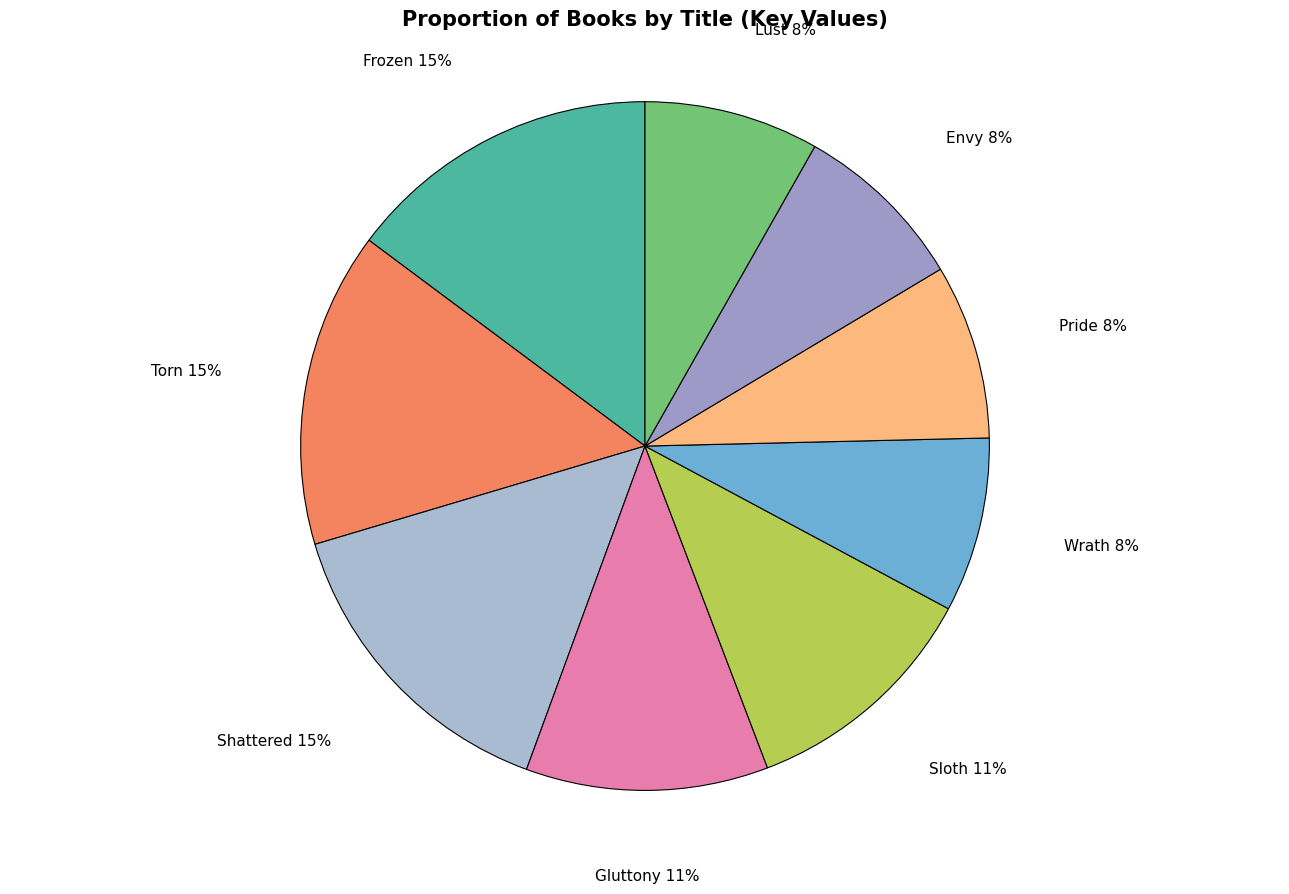

Rank the categories by value from lowest to highest.

Lust, Envy, Pride, Wrath, Sloth, Gluttony, Frozen, Shattered, Torn